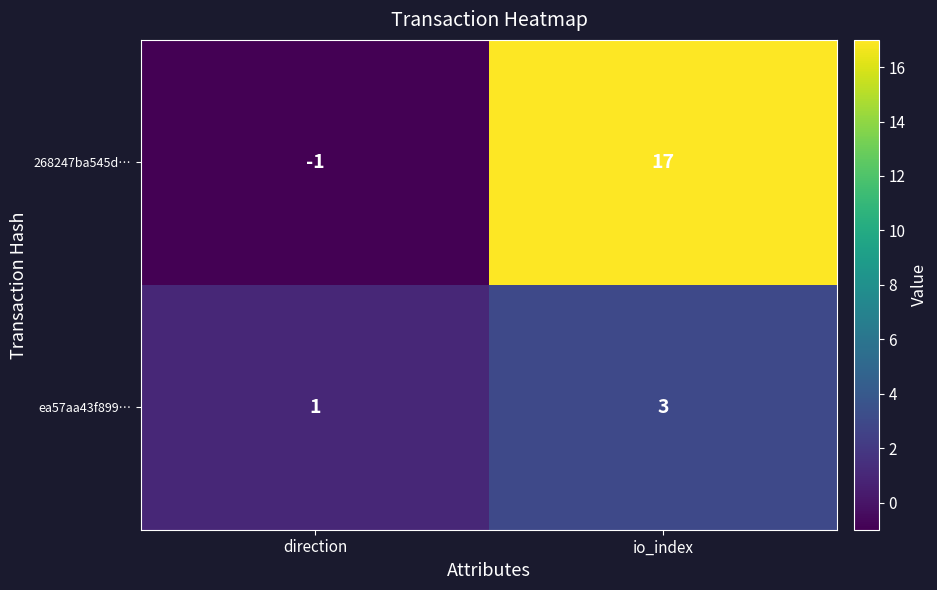

Reading left to right, what are all the values shown in this chart?

268247ba545d…: direction=-1	io_index=17
ea57aa43f899…: direction=1	io_index=3